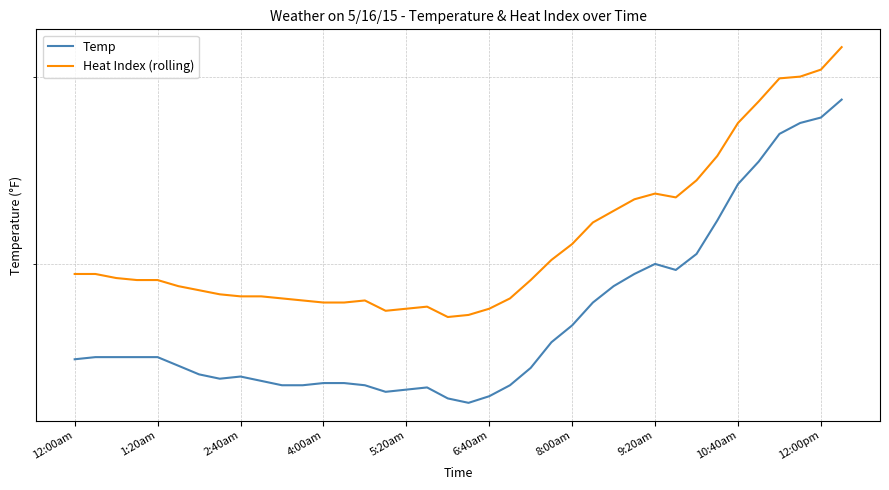

What is the smallest value displayed?

63.4